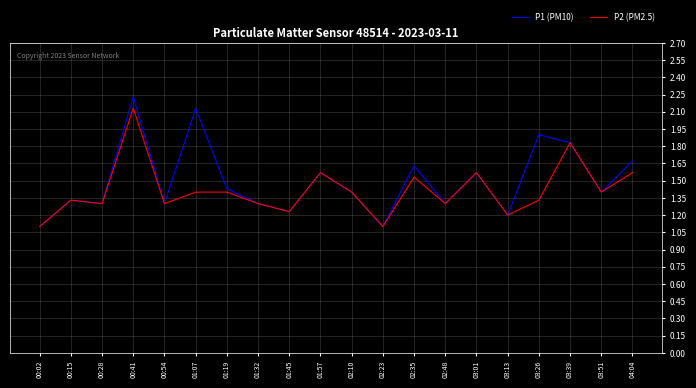

Where is the first local maximum for P2 (PM2.5)?

00:15